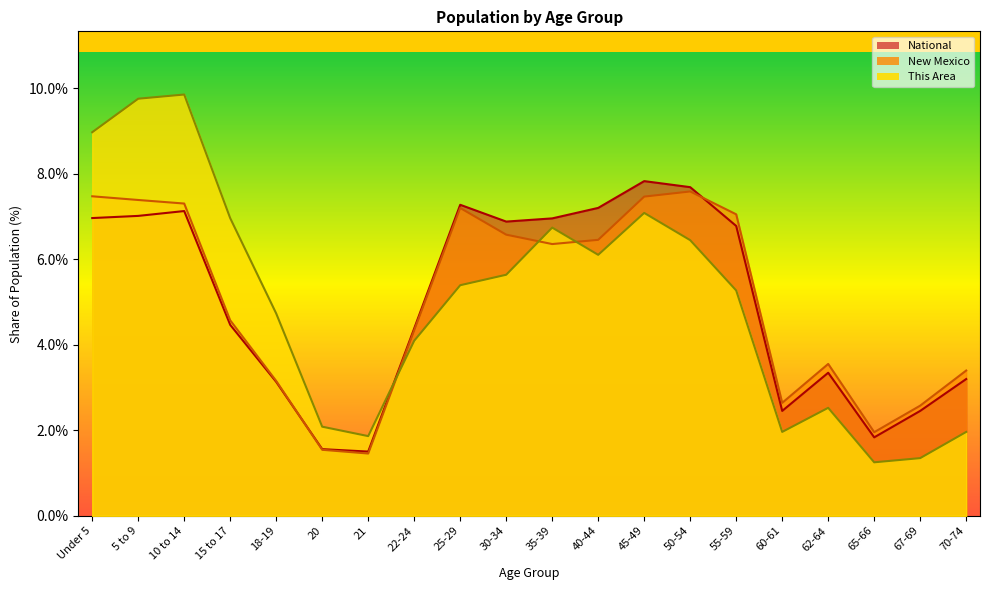

List the labels in order of New Mexico value, largest first.

50-54, Under 5, 45-49, 5 to 9, 10 to 14, 25-29, 55-59, 30-34, 40-44, 35-39, 15 to 17, 22-24, 62-64, 70-74, 18-19, 60-61, 67-69, 65-66, 20, 21